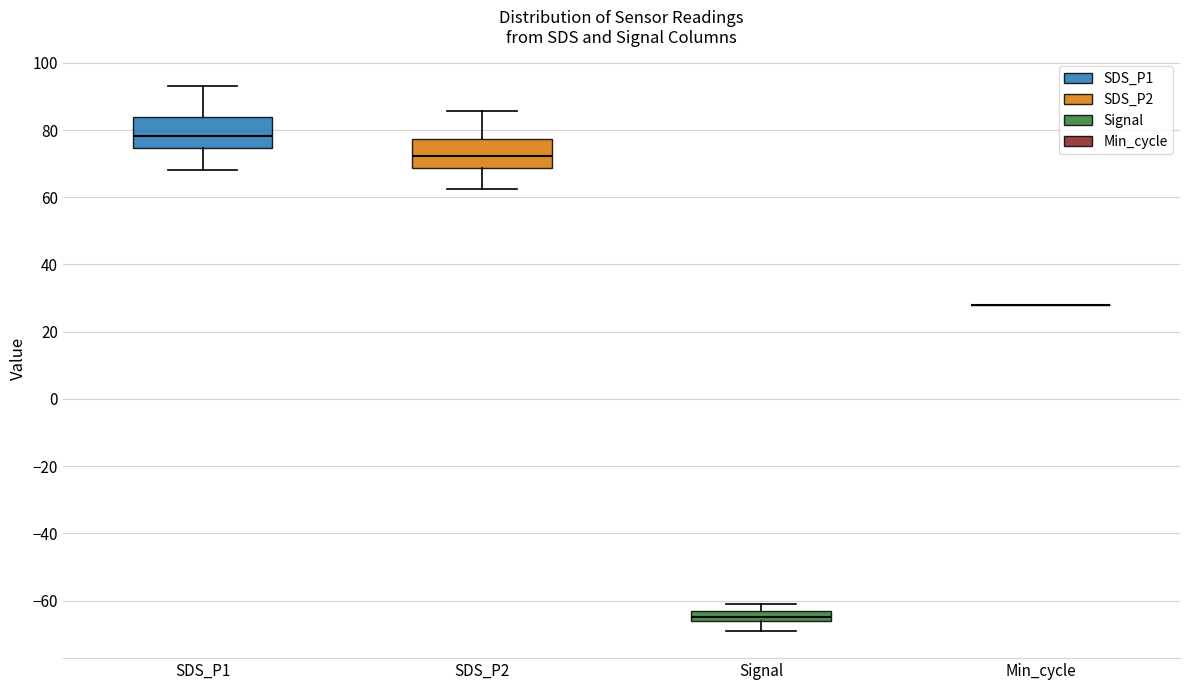

Reading left to right, read every box against the y-axis: the position of its median line, the range the box covers, and the ends of its whiskers. The values are not printed on the chart, so give them approximately, as read against the axis.

SDS_P1: median 78, box 74 to 84, whiskers 68 to 92
SDS_P2: median 72, box 68 to 78, whiskers 62 to 86
Signal: median -64, box -66 to -62, whiskers -68 to -60
Min_cycle: box collapsed to a line at 28, whiskers 28 to 28